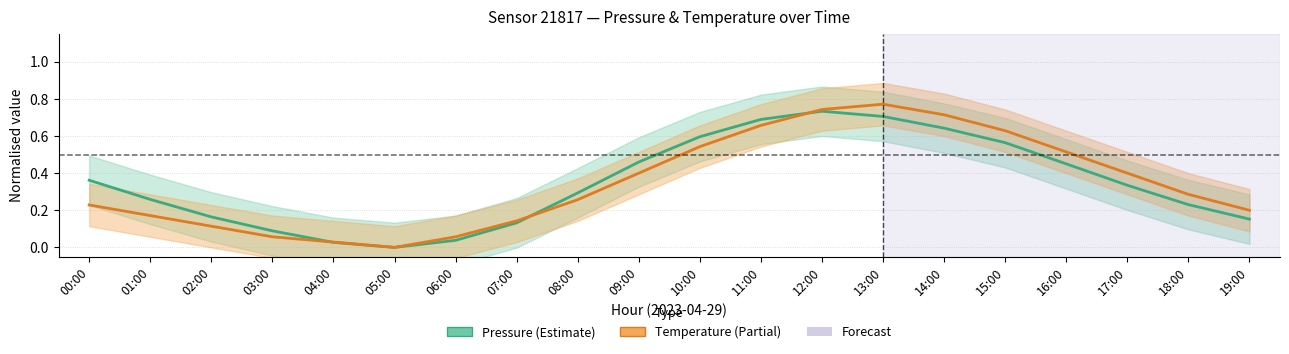

What is the label of the 8th point from the right?

12:00